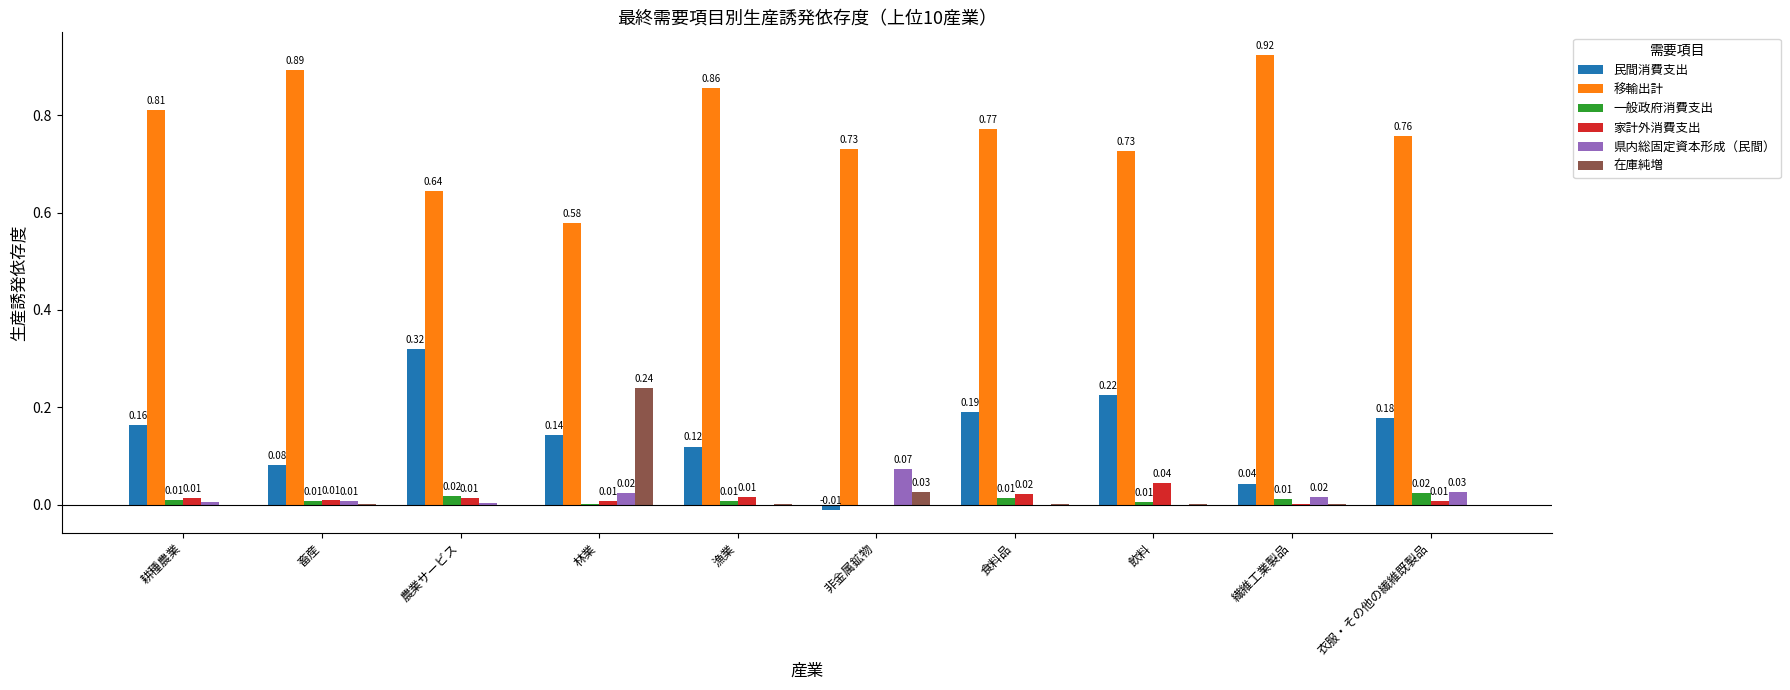

At which label does 民間消費支出 first exceed 0?

耕種農業